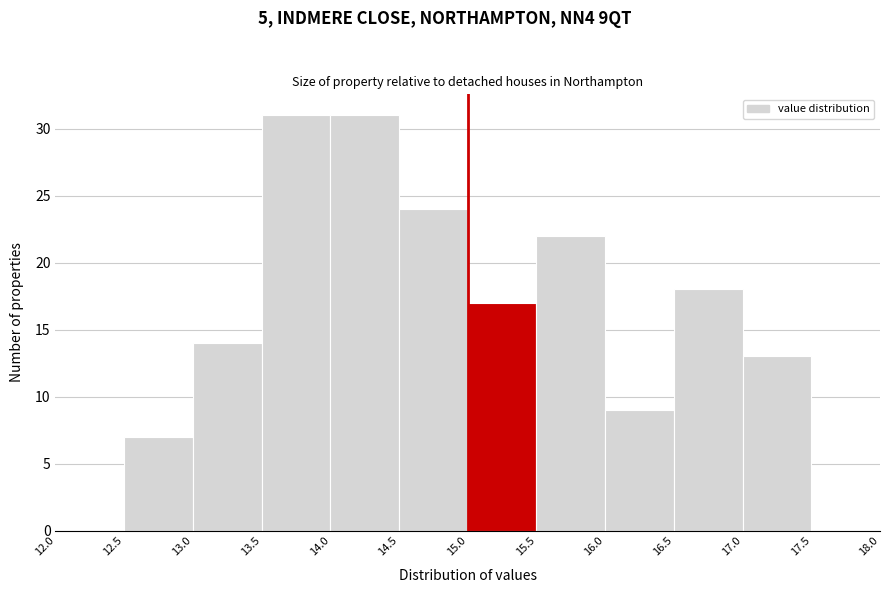

Reading left to right, list every bar in this chart as the range it spans on the x-axis followed by its height. The values are not printed on the chart, so give them approximately, as read against the axis.

12.0 to 12.5: 0
12.5 to 13.0: 7
13.0 to 13.5: 14
13.5 to 14.0: 31
14.0 to 14.5: 31
14.5 to 15.0: 24
15.0 to 15.5: 17
15.5 to 16.0: 22
16.0 to 16.5: 9
16.5 to 17.0: 18
17.0 to 17.5: 13
17.5 to 18.0: 0